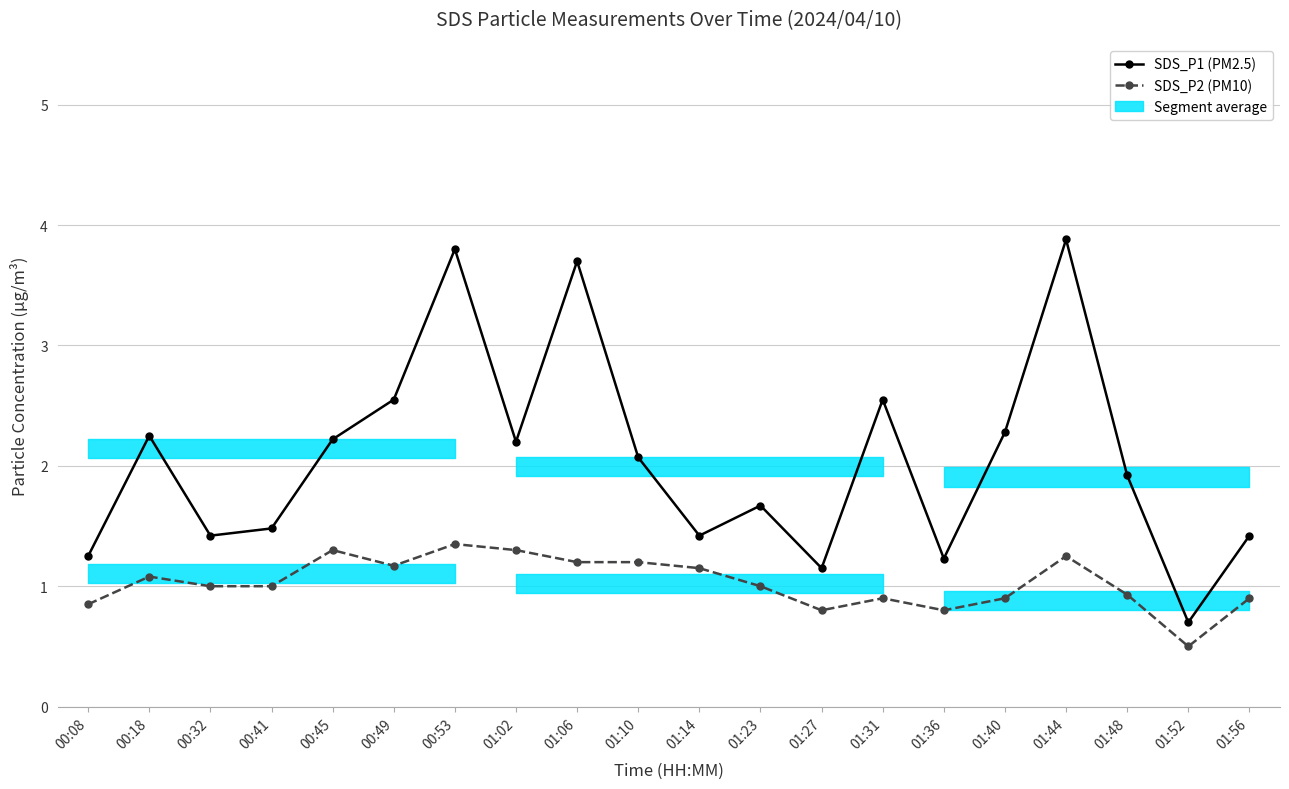

The SDS_P2 (PM10) series shows 1.1 at 01:14. True or false?

True